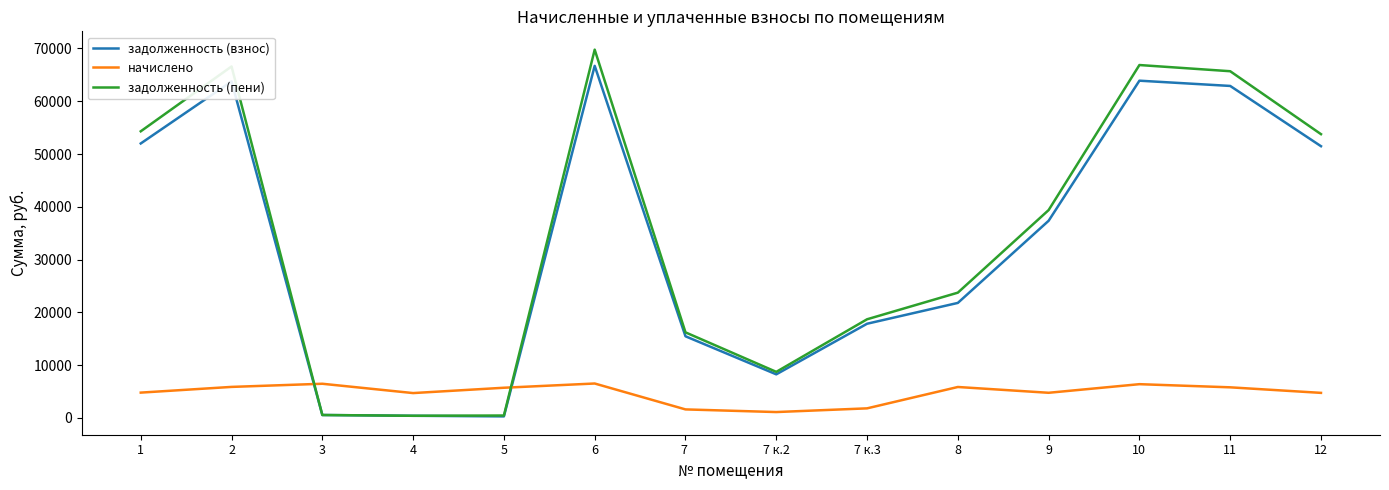

Rank the series by their maximum value, from highest to lowest.

задолженность (пени), задолженность (взнос), начислено